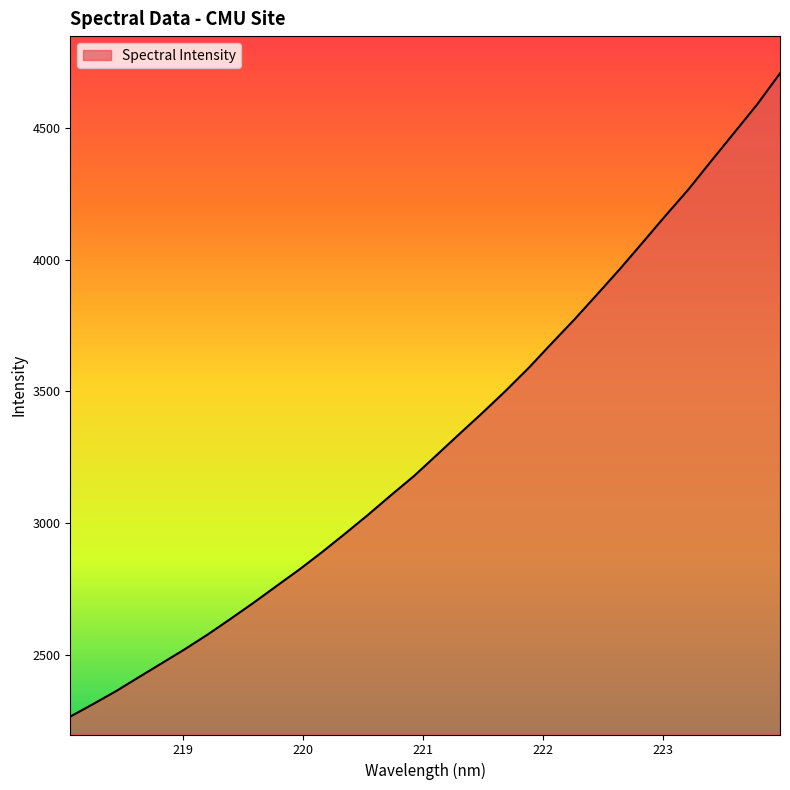

What is the smallest value displayed?

2266.4